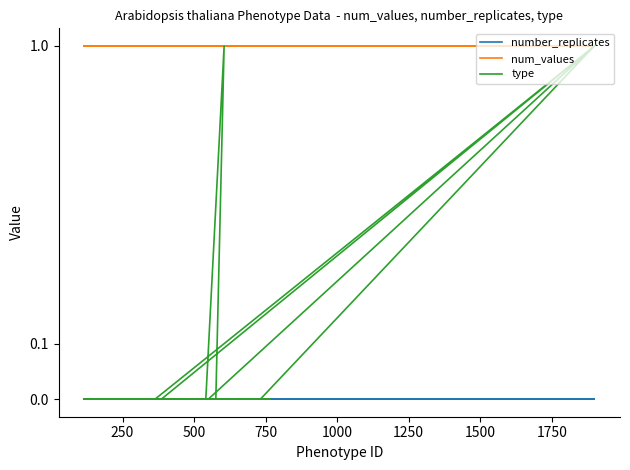

Count the number of categories in the chart.

19